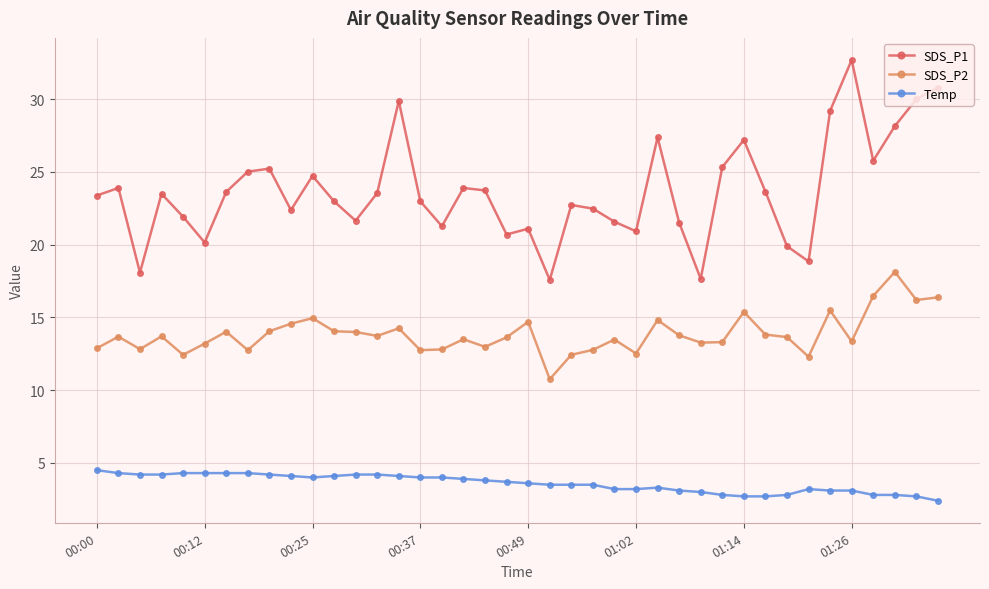

What is the difference between the second highest and minimum values in the Temp series?

1.9